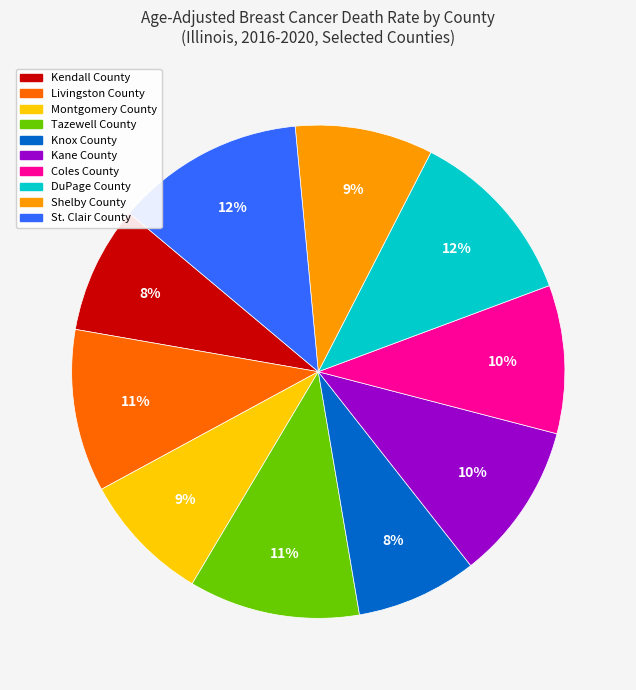

To the nearest percent, what is the difference between the Livingston County and Shelby County slice percentages?

2%